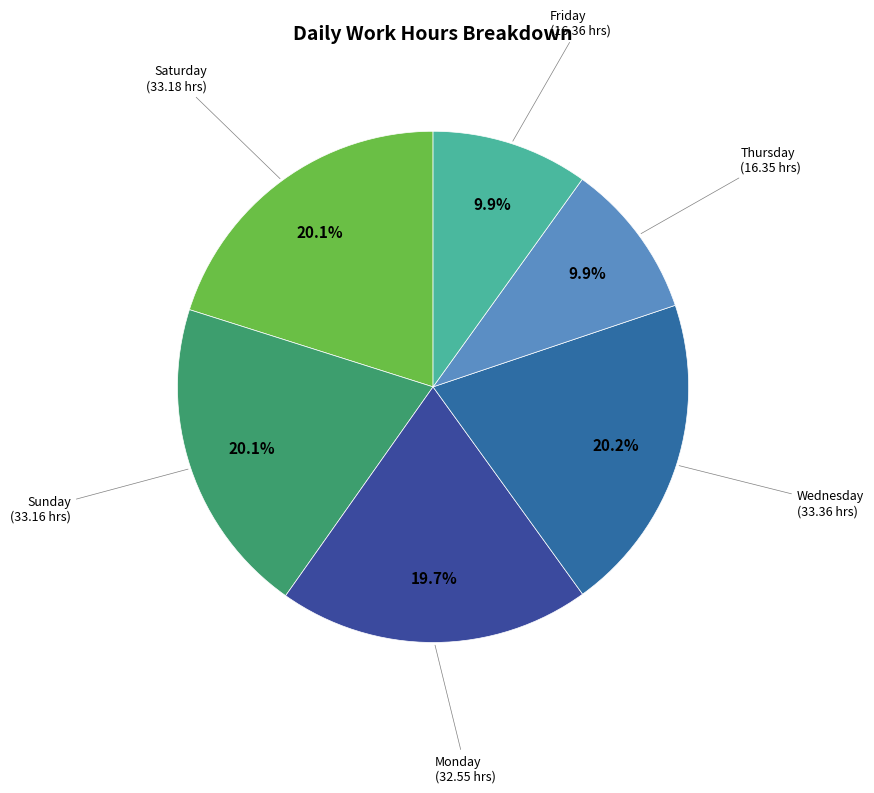

How many segments does this pie chart have?

6